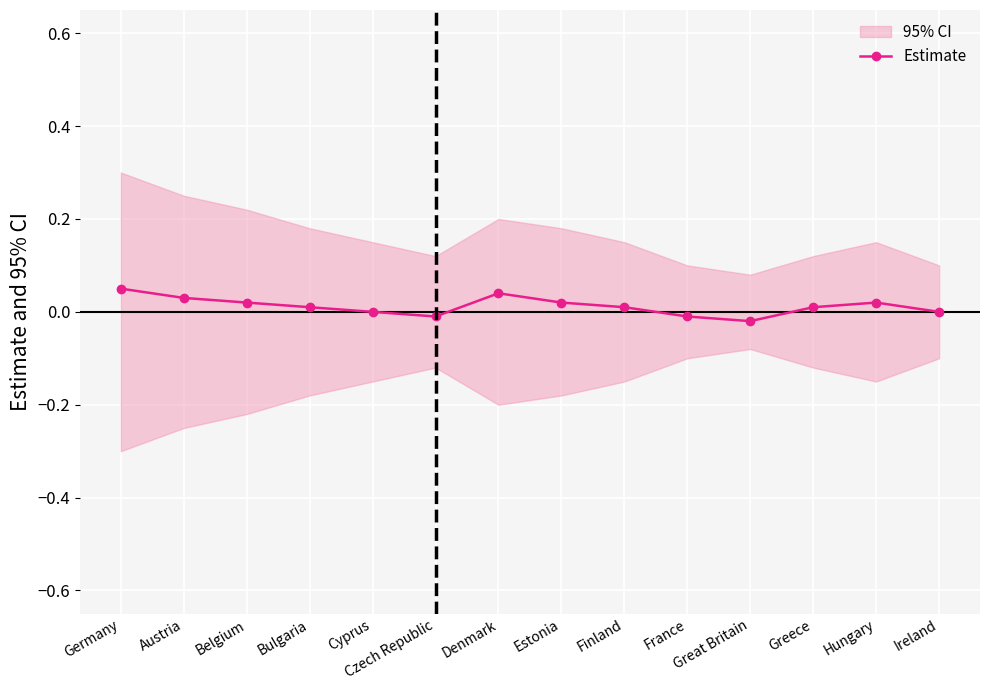

True or false: the data shows 0.0 at Hungary.

False